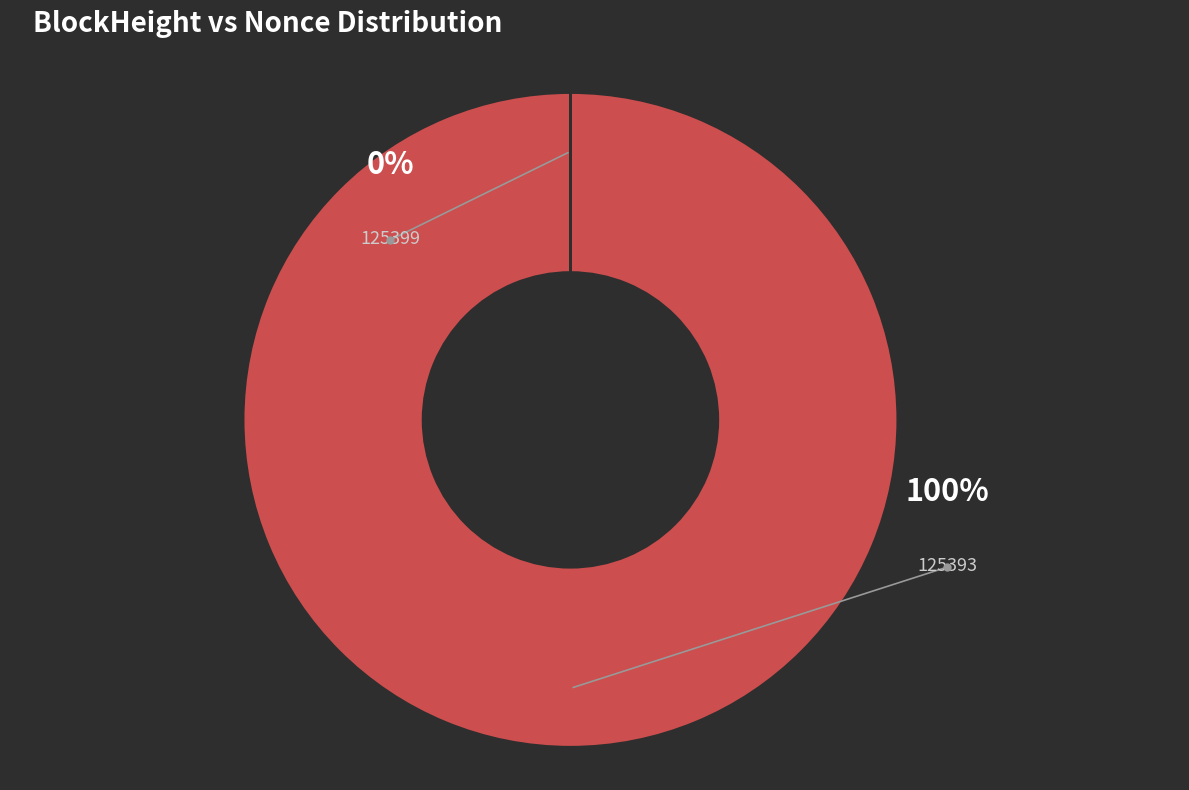

Which category has the biggest portion of the pie?

125393